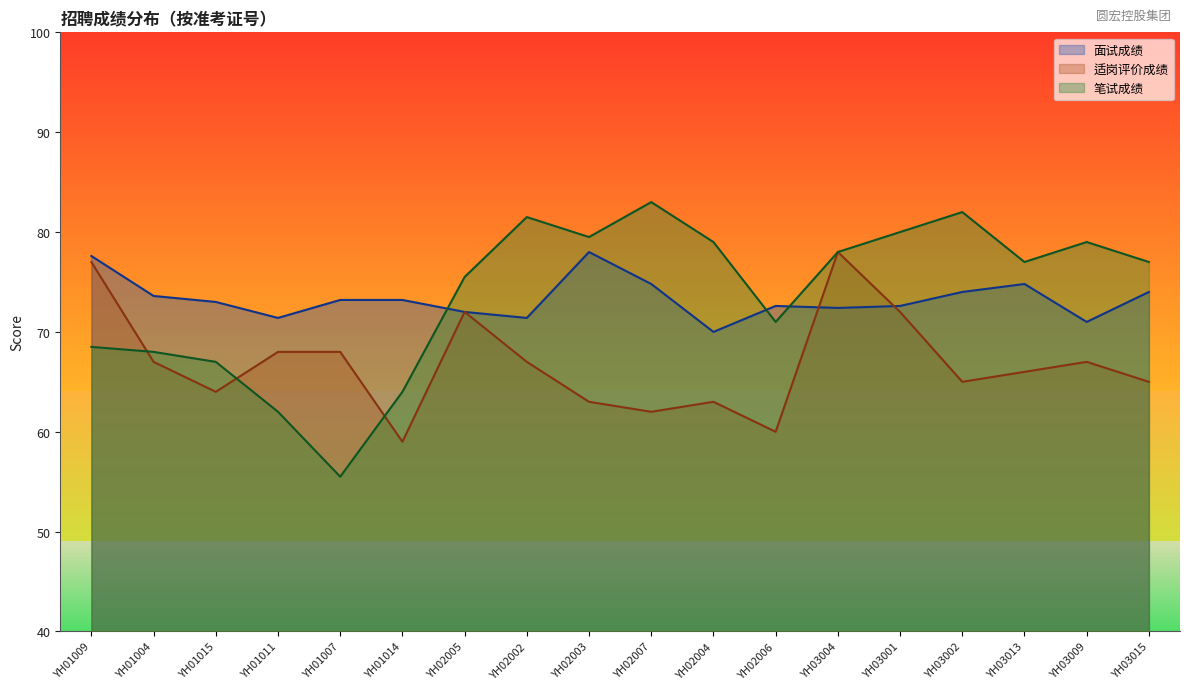

Which series changed the most between YH01007 and YH02006?

笔试成绩